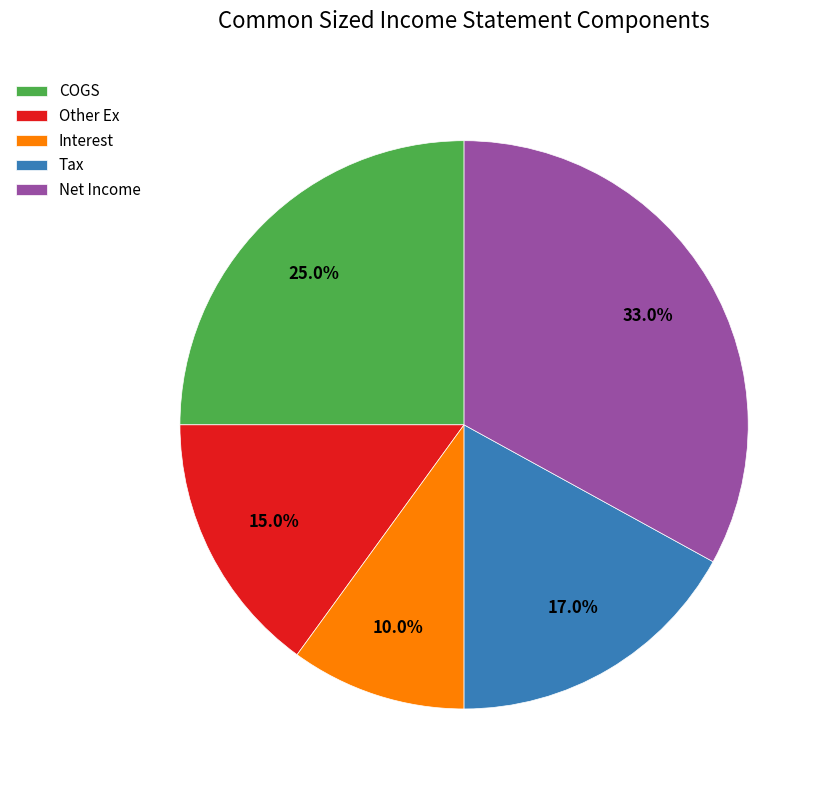

To the nearest percent, what portion does Net Income represent?

33%